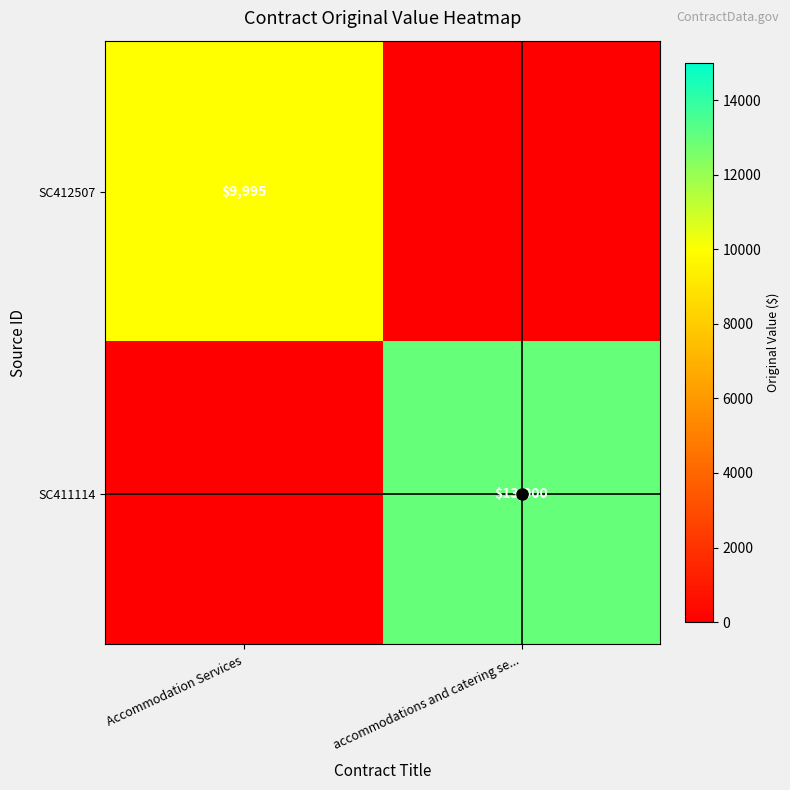

Which category has the lowest value across all series?

accommodations and catering se...